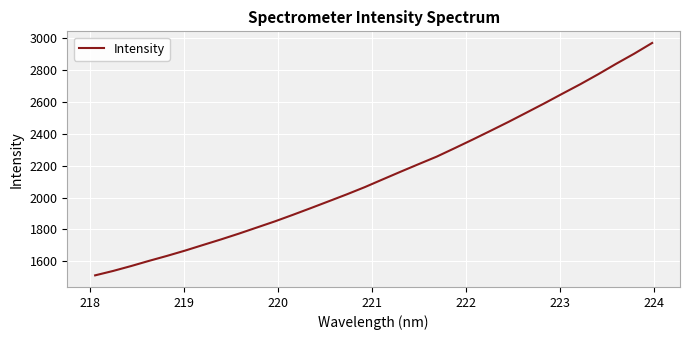

What is the smallest value displayed?

1511.8